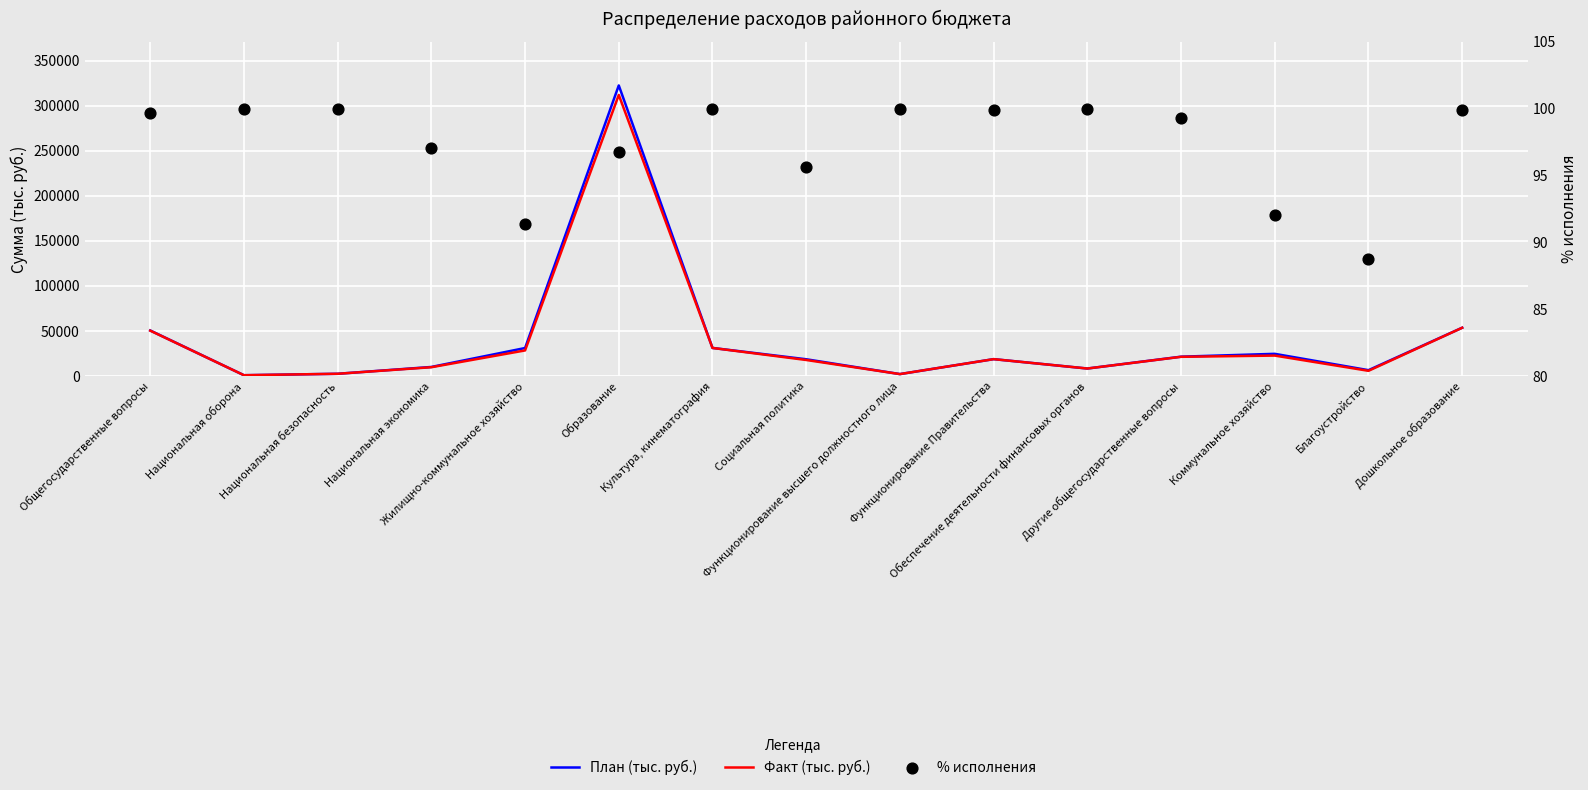

Is the value of % исполнения at Образование greater than the value of Факт (тыс. руб.) at Обеспечение деятельности финансовых органов?

No